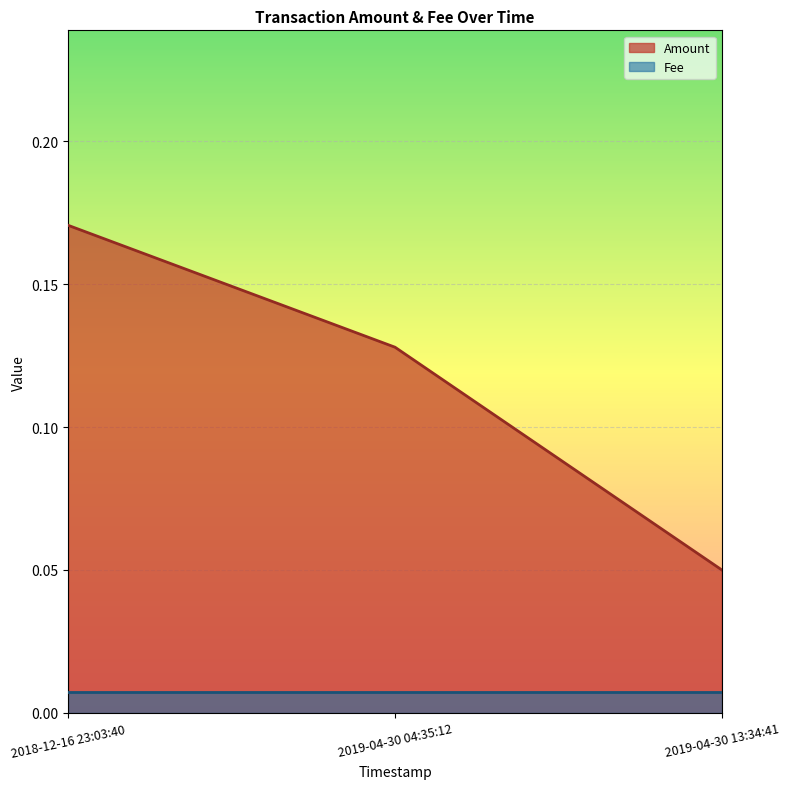

The value at 2019-04-30 04:35:12 is 0.2. True or false?

False